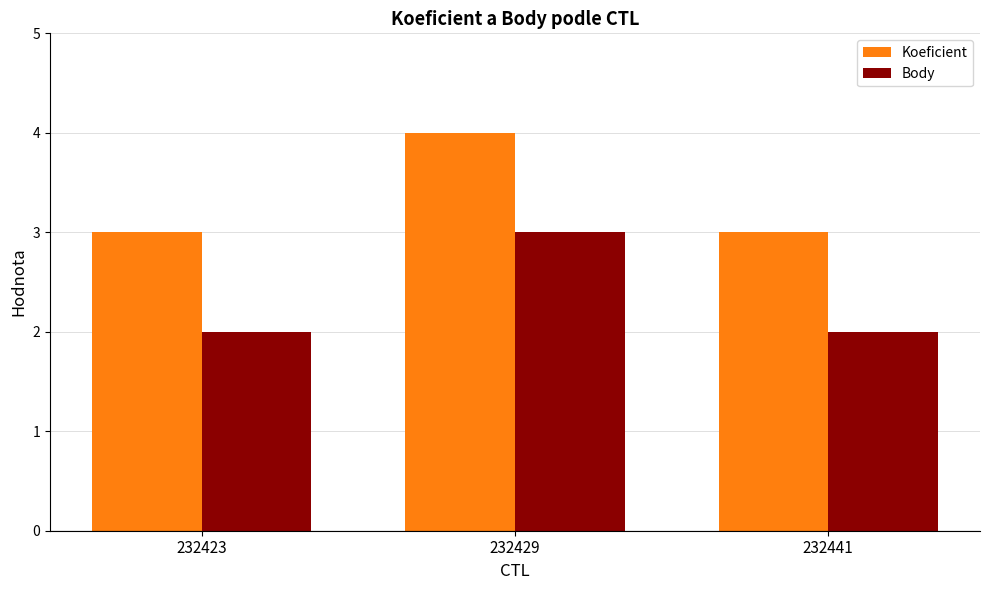

What is the minimum value for Koeficient?

3